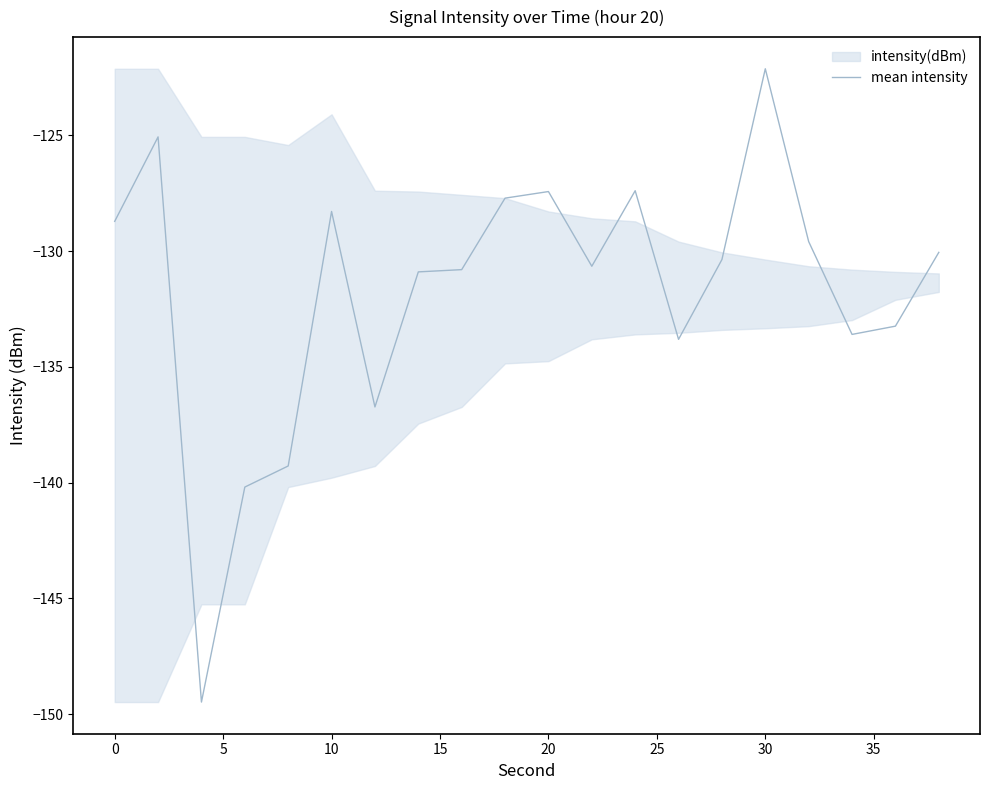

What is the difference between the maximum and minimum values?

27.3